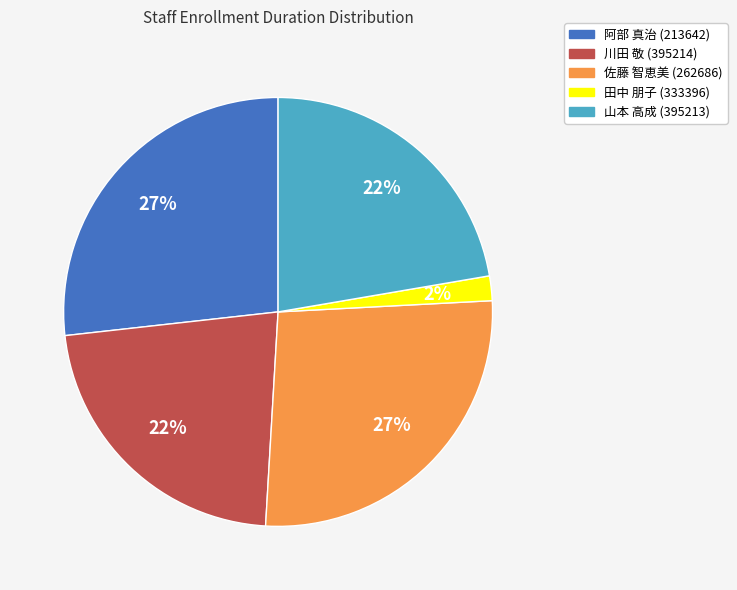

To the nearest percent, what portion does 阿部 真治 (213642) represent?

27%